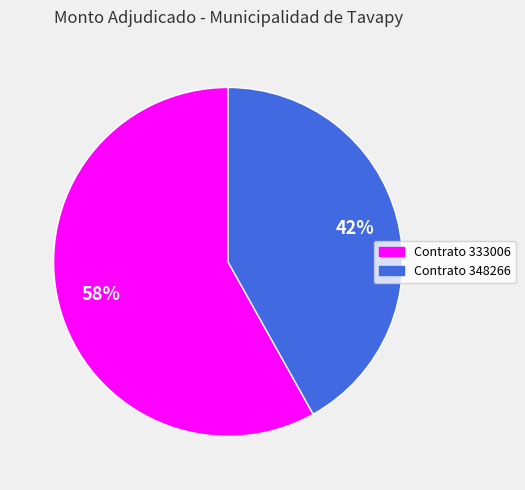

Rank the categories by value from highest to lowest.

Contrato 333006, Contrato 348266